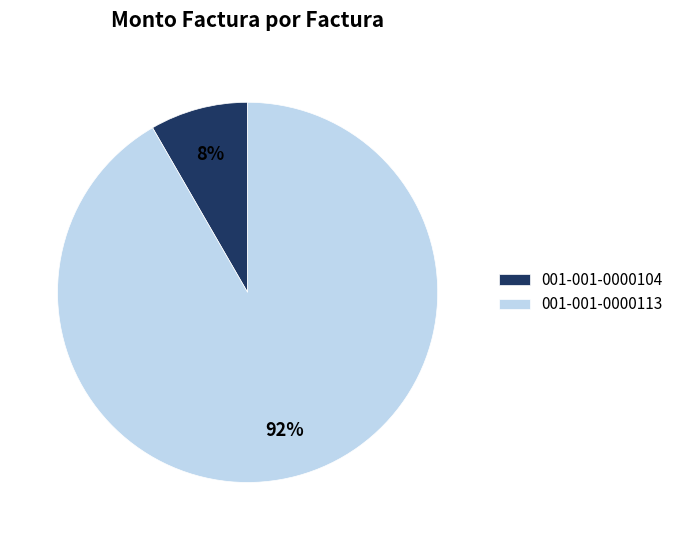

To the nearest percent, what is the combined percentage of 001-001-0000104 and 001-001-0000113?

100%